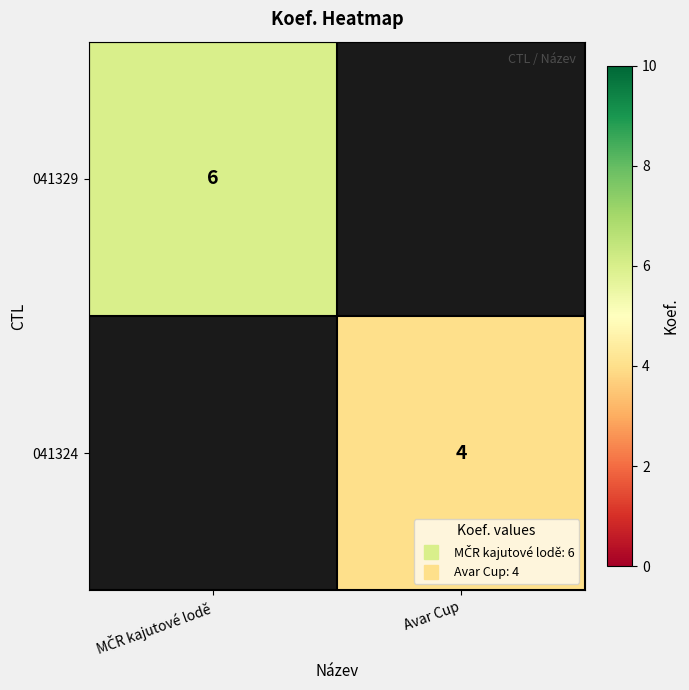

Is it true that 041329 equals 8.4 at MČR kajutové lodě?

False